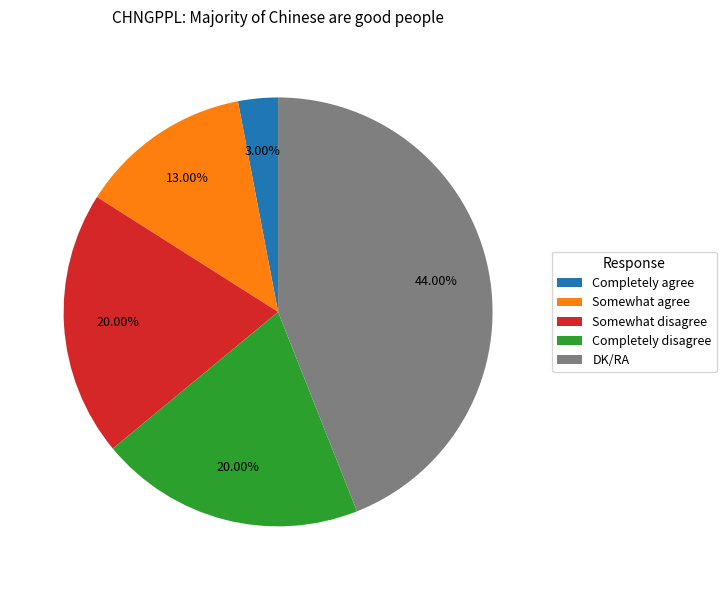

Approximately how many times larger is the value at DK/RA compared to Completely agree?

14.7